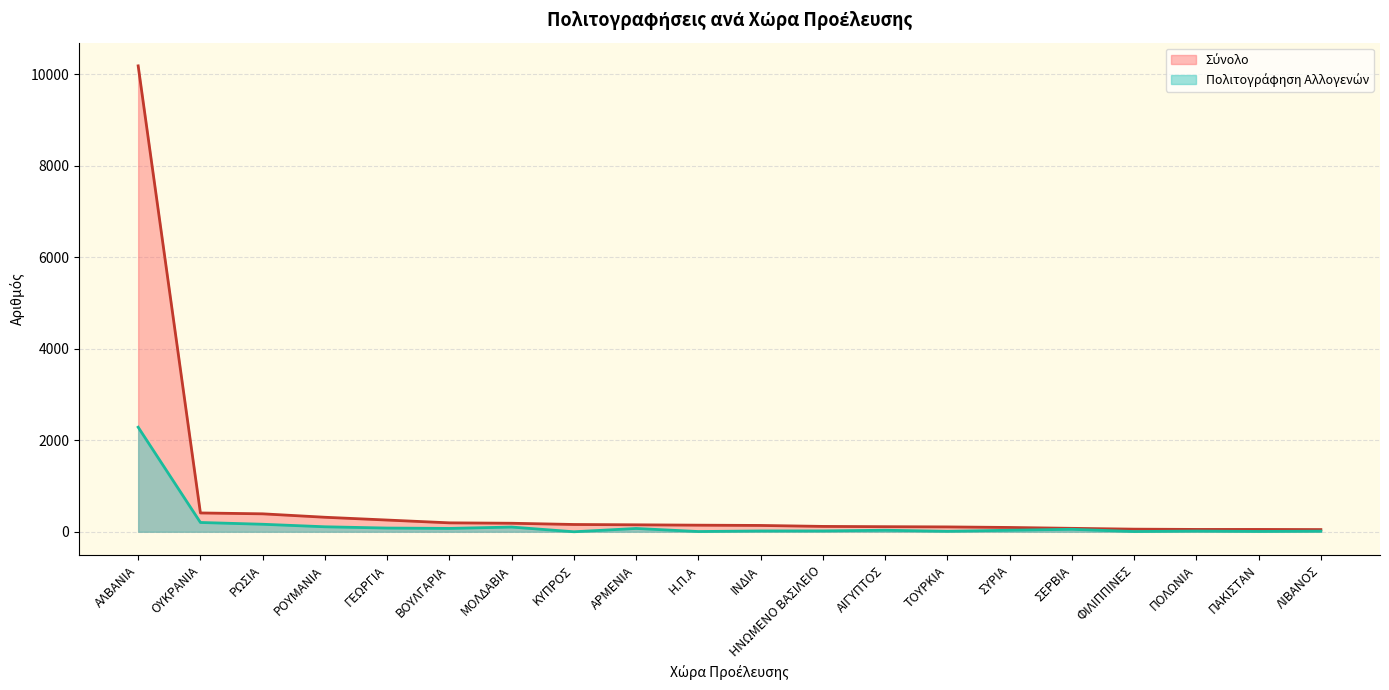

Which series has the largest total across all categories?

Σύνολο